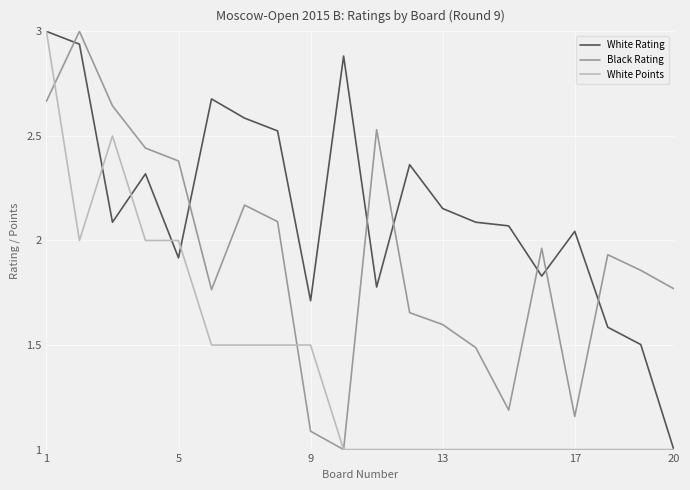

What is the minimum value for Black Rating?

1.0